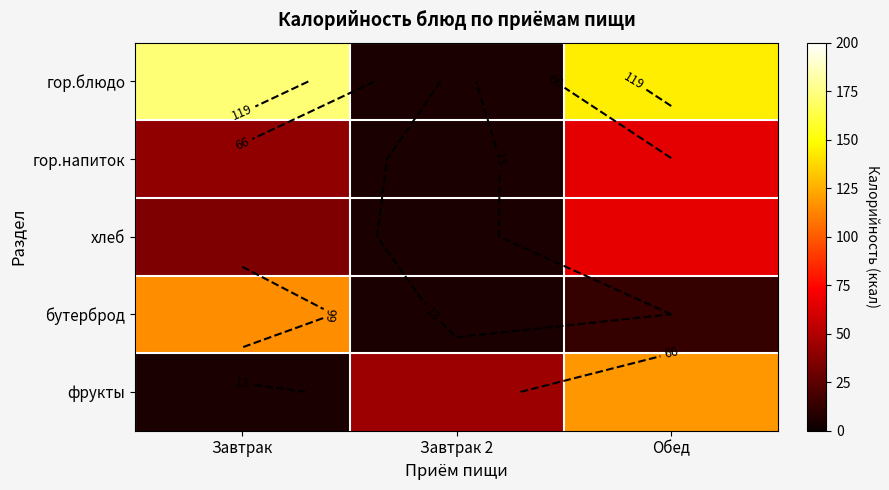

How many series are shown in this chart?

5